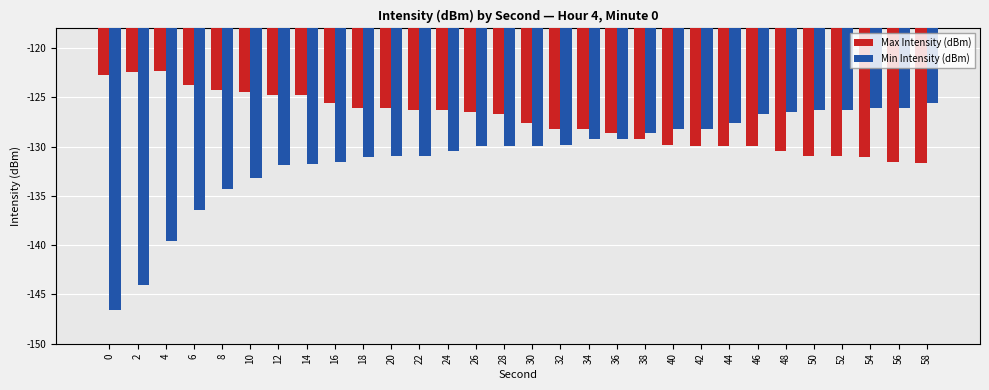

The value of Min Intensity (dBm) at 8 is -134.3. True or false?

True